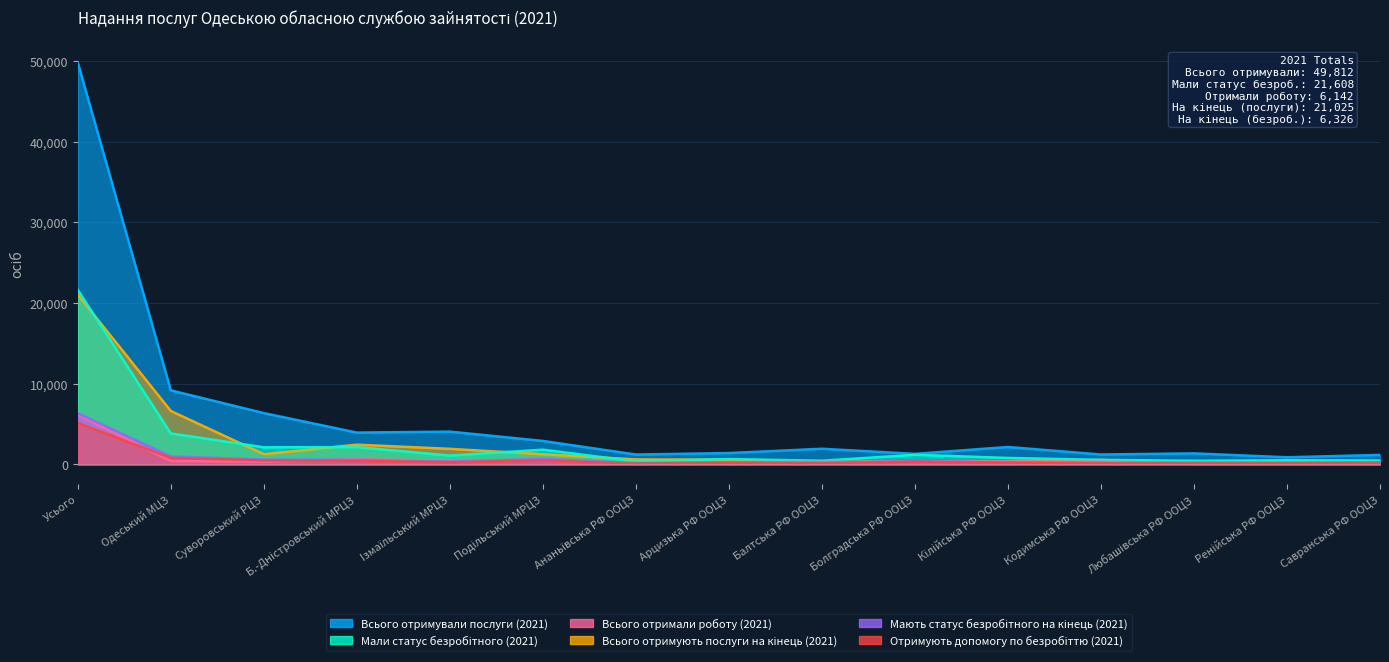

Which series has the largest total across all categories?

Всього отримували послуги (2021)